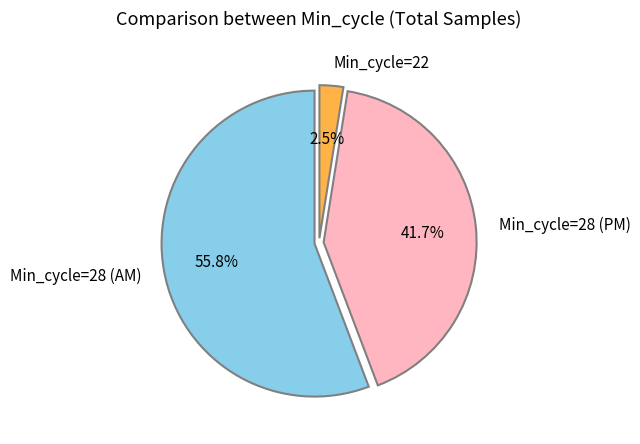

Rank the categories by value from lowest to highest.

Min_cycle=22, Min_cycle=28 (PM), Min_cycle=28 (AM)